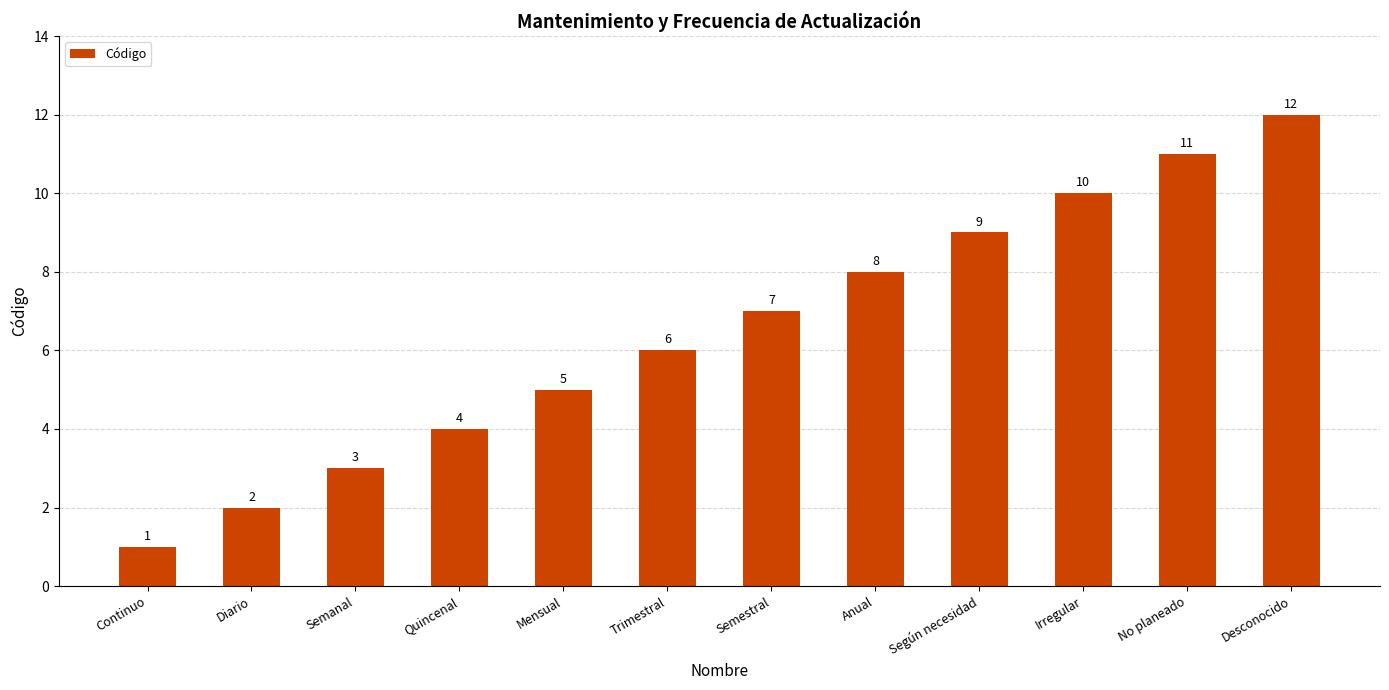

How many bars are there in total?

12